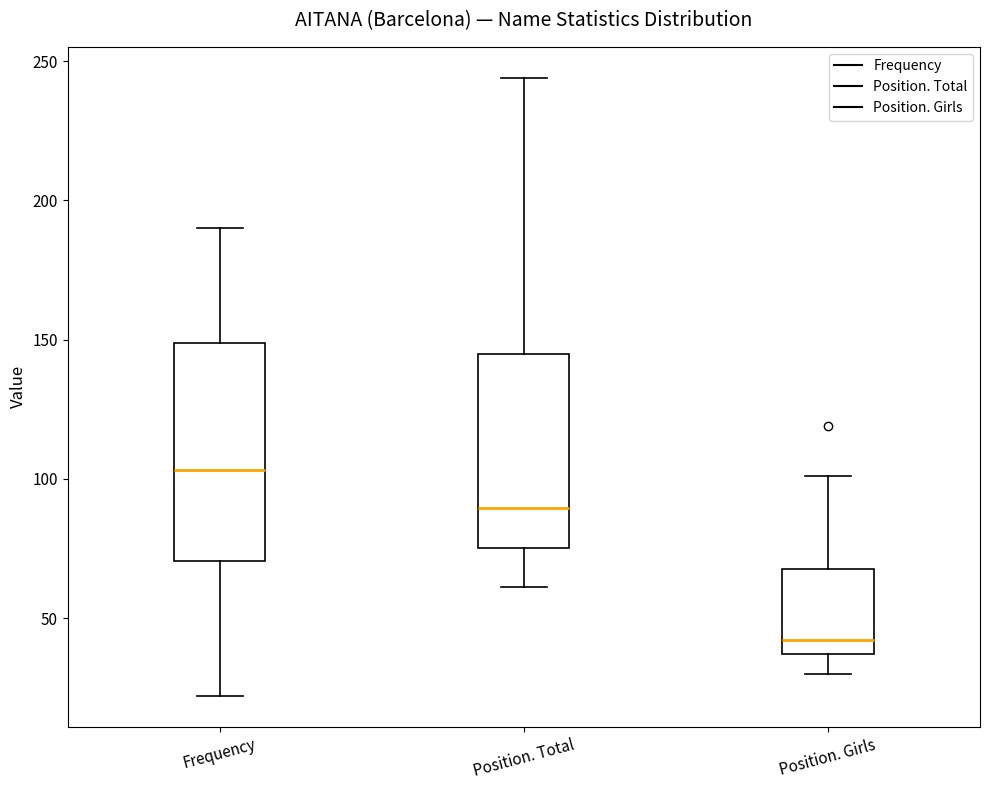

Reading left to right, read every box against the y-axis: the position of its median line, the range the box covers, and the ends of its whiskers. The values are not printed on the chart, so give them approximately, as read against the axis.

Frequency: median 105, box 70 to 150, whiskers 20 to 190
Position. Total: median 90, box 75 to 145, whiskers 60 to 245
Position. Girls: median 40, box 35 to 70, whiskers 30 to 100